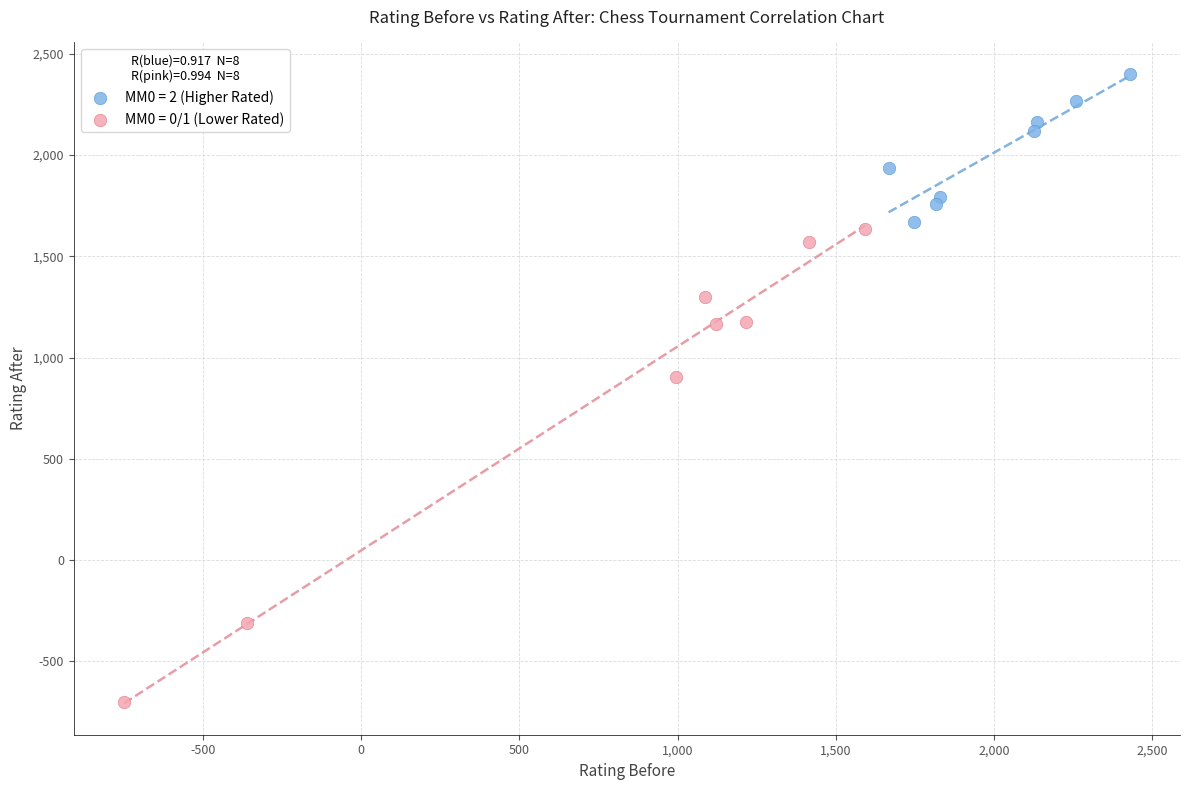

Which series contains the lowest Y value?

MM0 = 0/1 (Lower Rated)